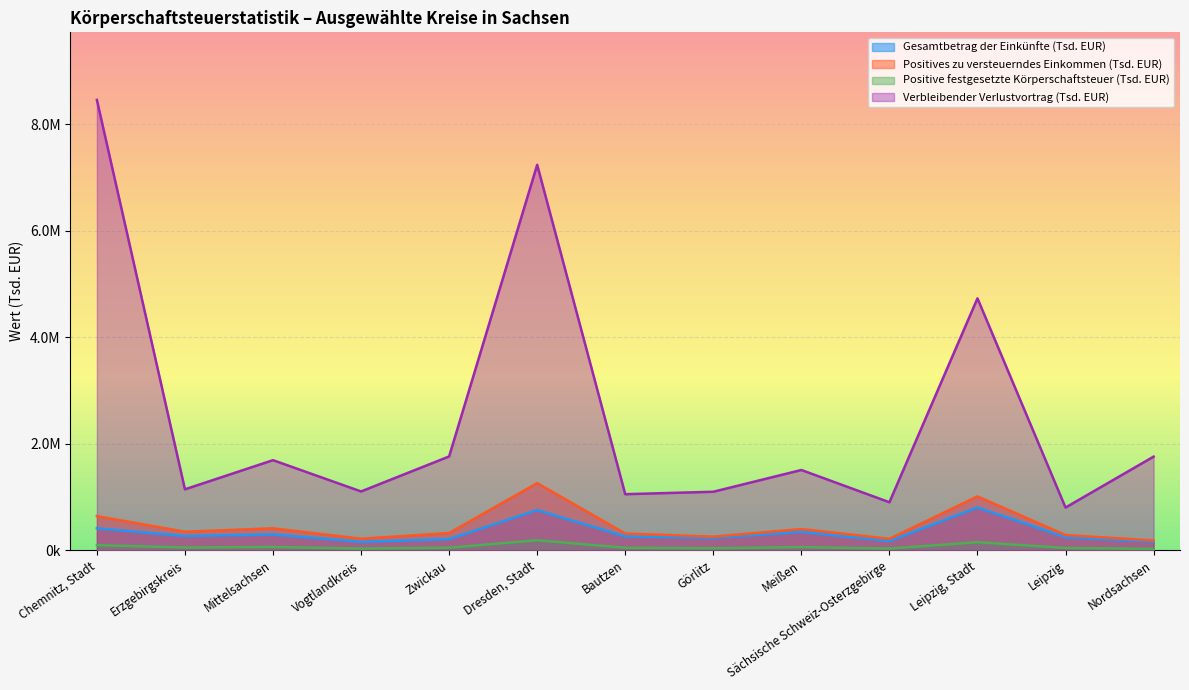

What is the minimum value shown in the chart?

27647